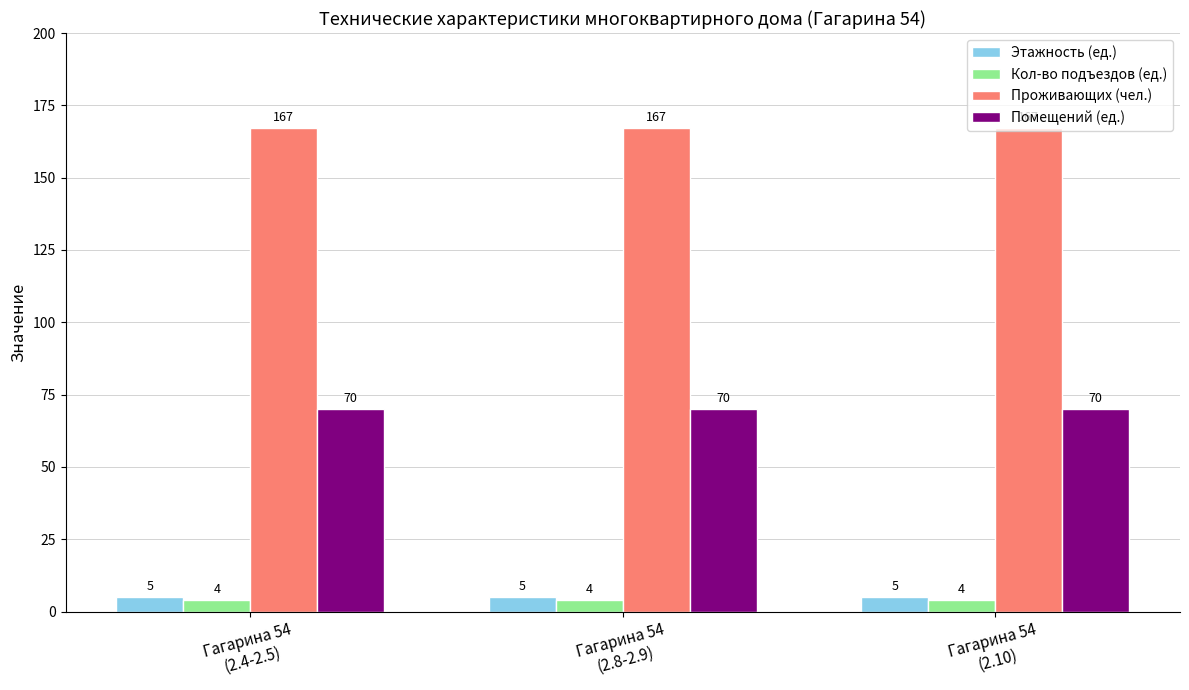

What is the minimum value for Этажность (ед.)?

5